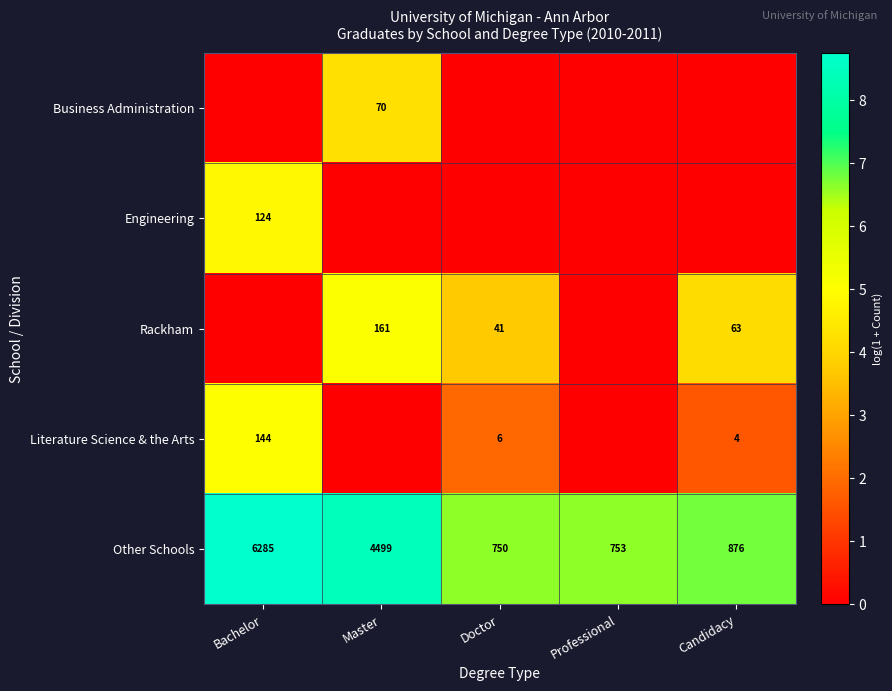

Where is Other Schools nearest to the value 3517?

Master